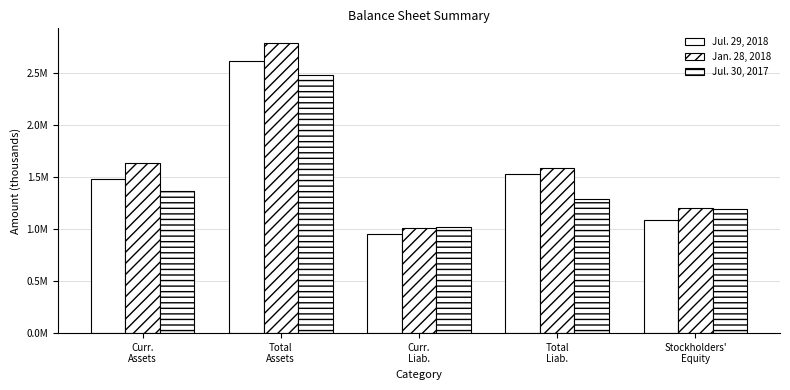

The value of Jul. 29, 2018 at Total
Assets is 3623545. True or false?

False